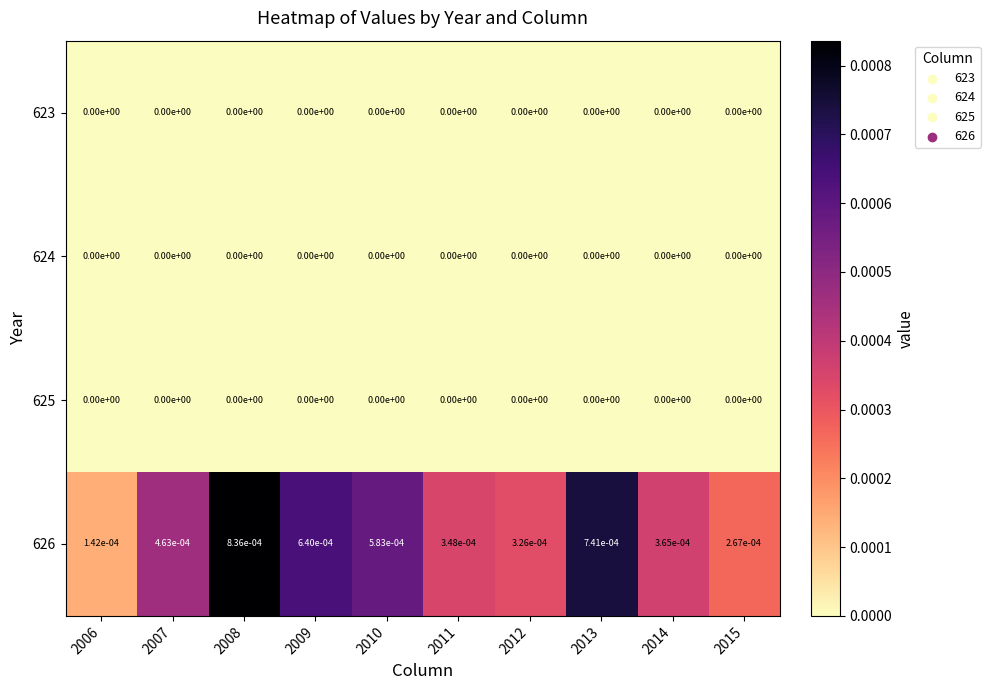

Is it true that 623 equals 0.0 at 2011?

True